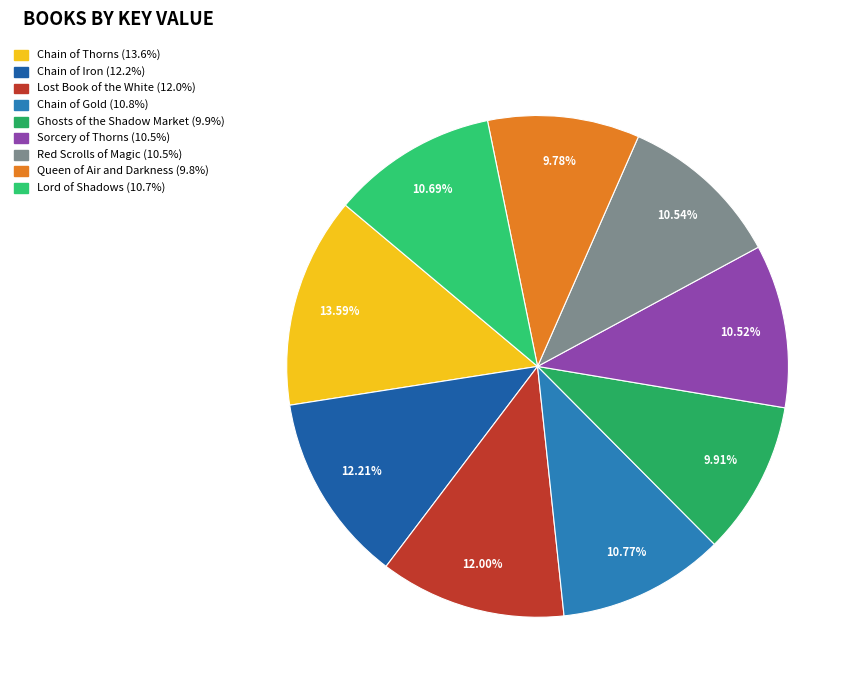

Does Ghosts of the Shadow Market represent more than half of the total?

No